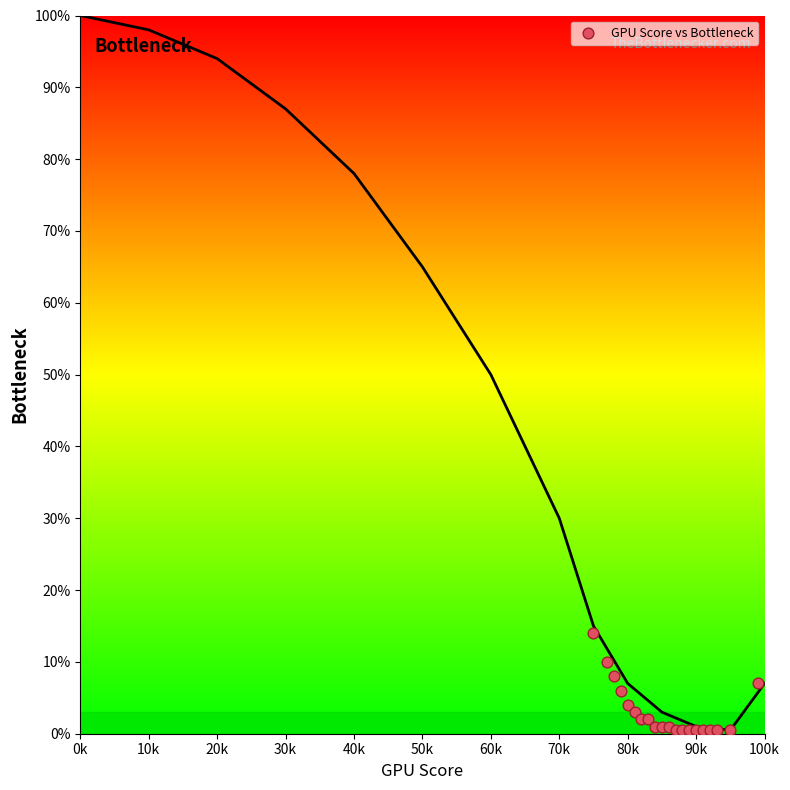

What is the range of Y values (max minus min)?

13.5